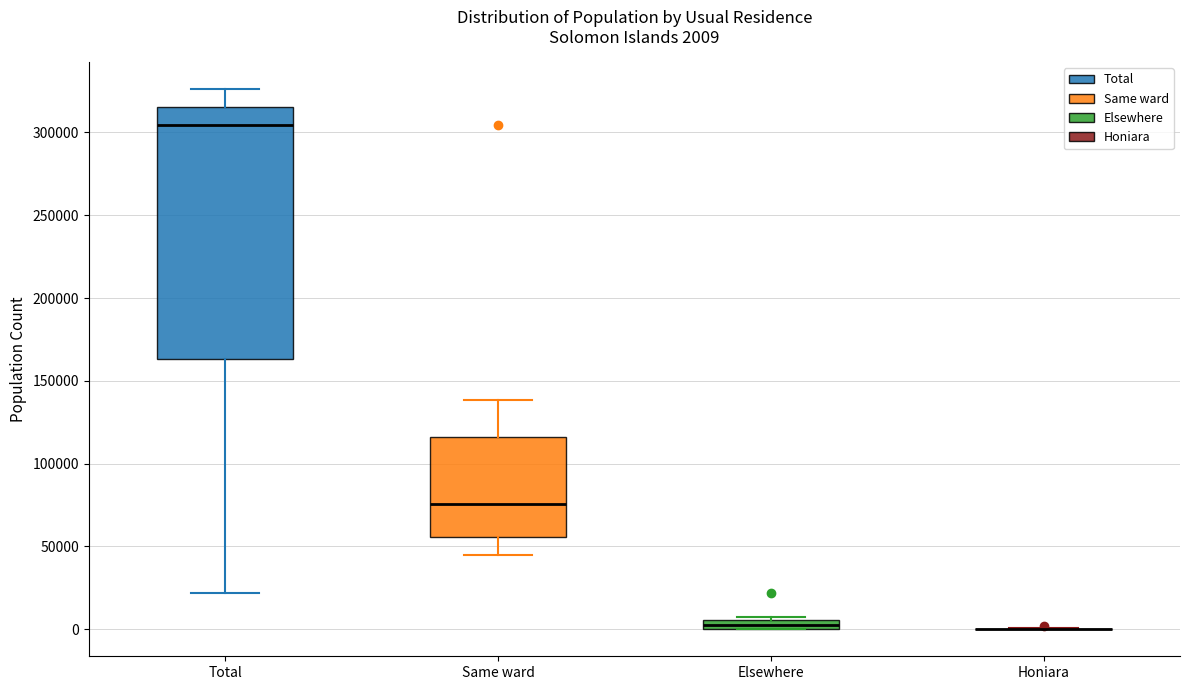

Comparing the boxes themselves (not the whiskers), which one is the tallest?

Total